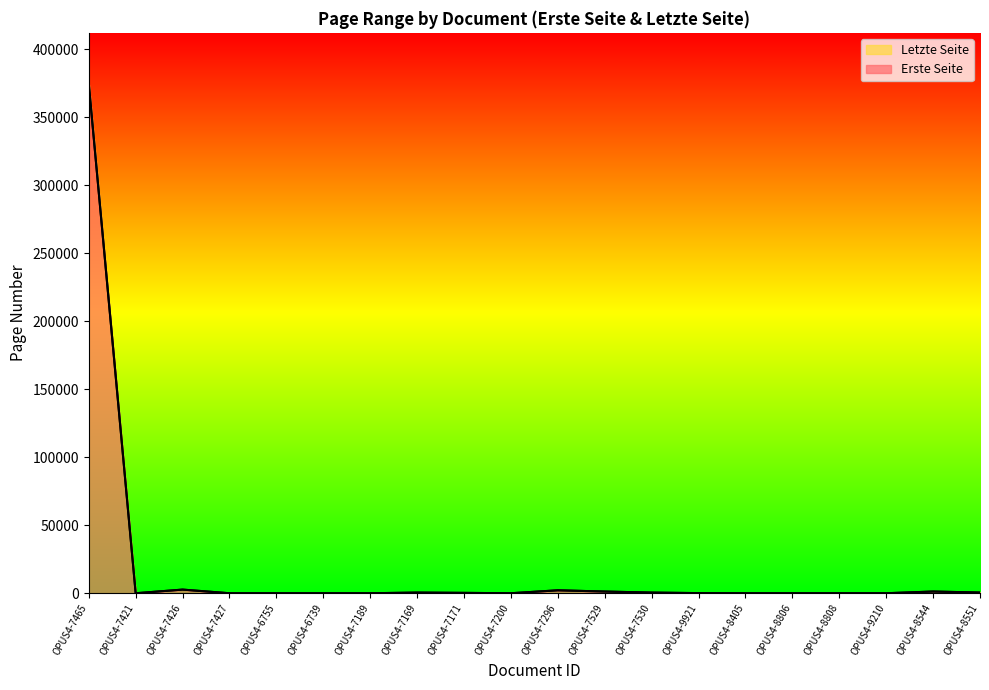

Does the chart display data point markers on the line(s)?

No